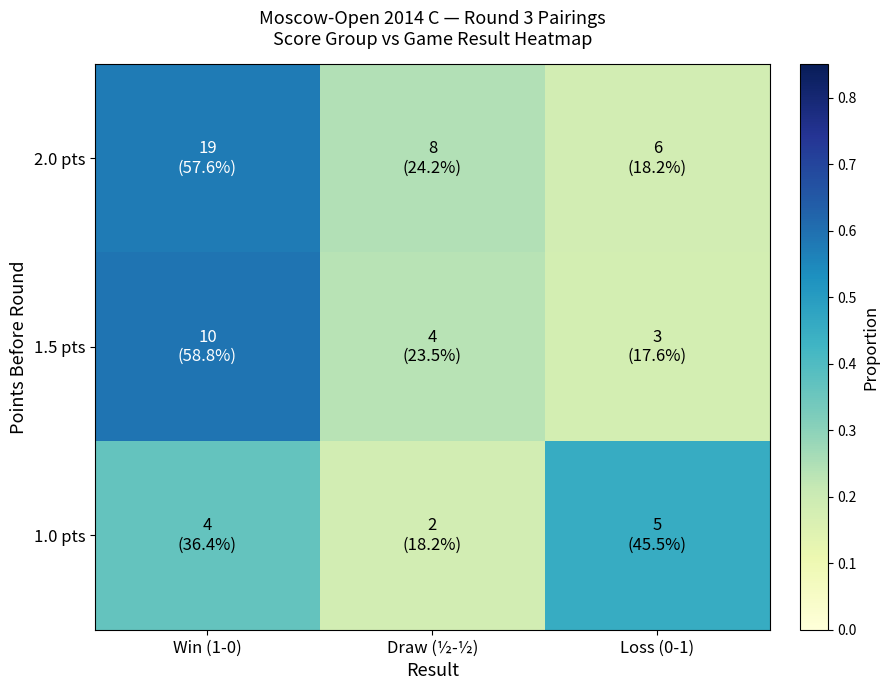

Which series changed the most between Win (1-0) and Loss (0-1)?

1.5 pts